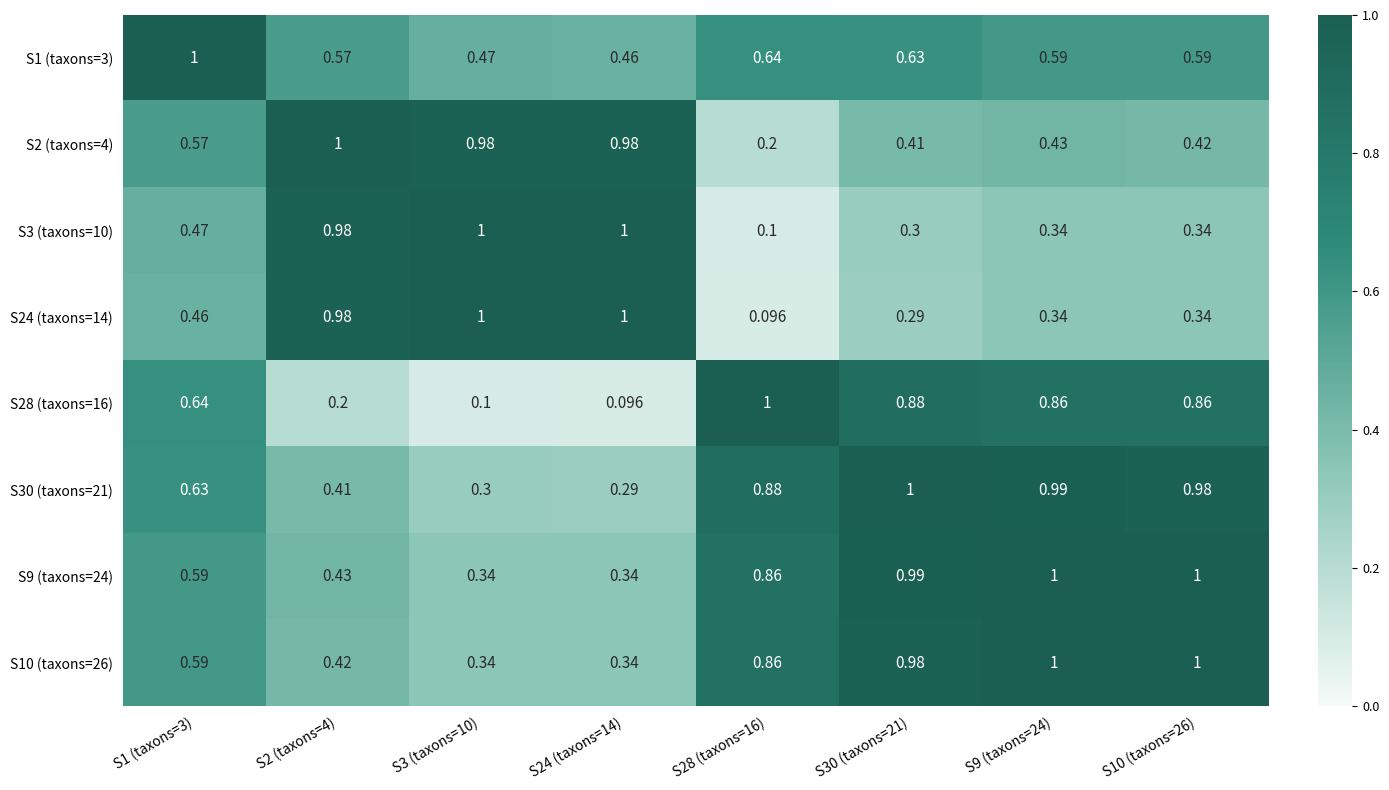

What is the difference between the highest and lowest values at S2 (taxons=4)?

0.8